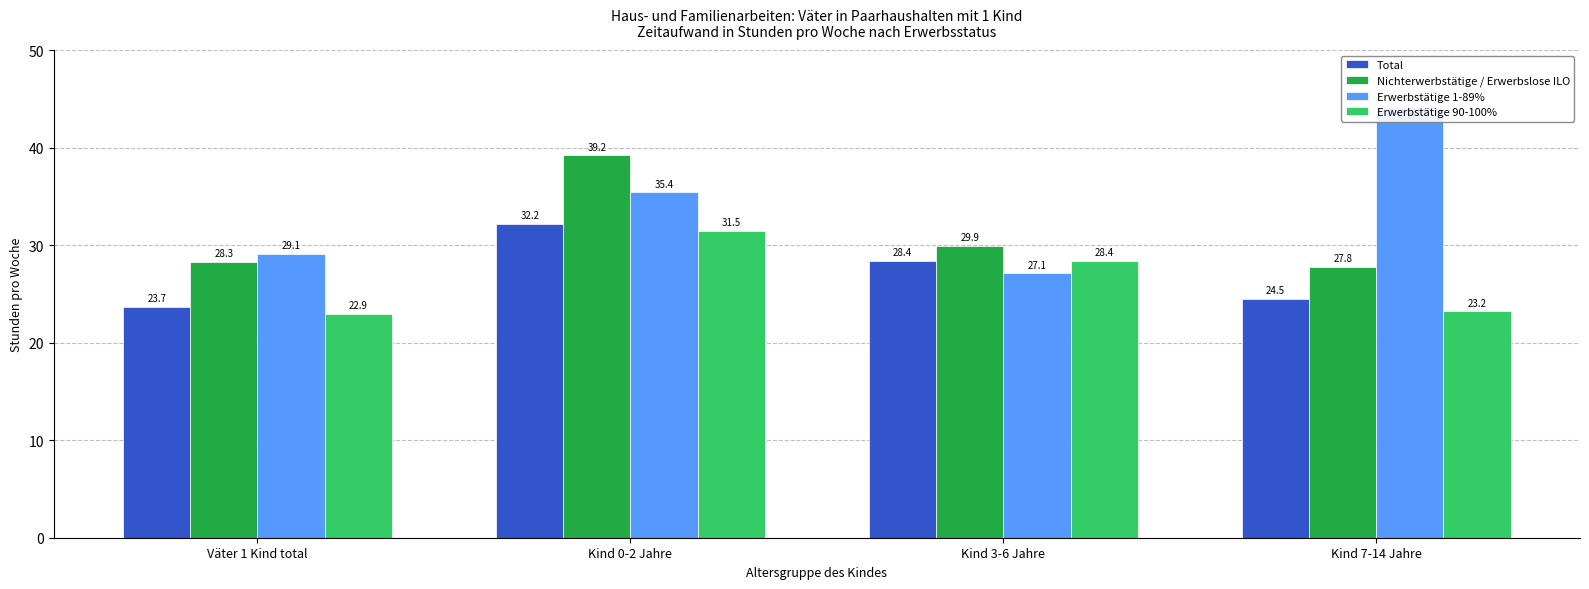

Reading right to left, what are all the values shown in this chart?

Total: 24.5	28.4	32.2	23.7
Nichterwerbstätige / Erwerbslose ILO: 27.8	29.9	39.2	28.3
Erwerbstätige 1-89%: 44.2	27.1	35.4	29.1
Erwerbstätige 90-100%: 23.2	28.4	31.5	22.9